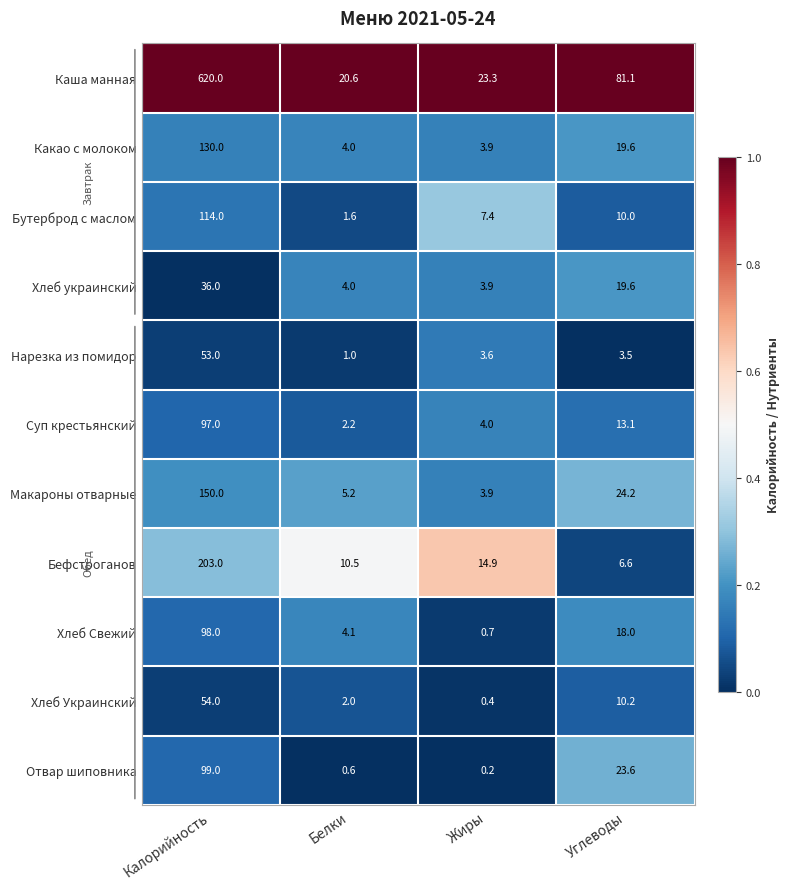

At how many categories does at least one series exceed 0?

4